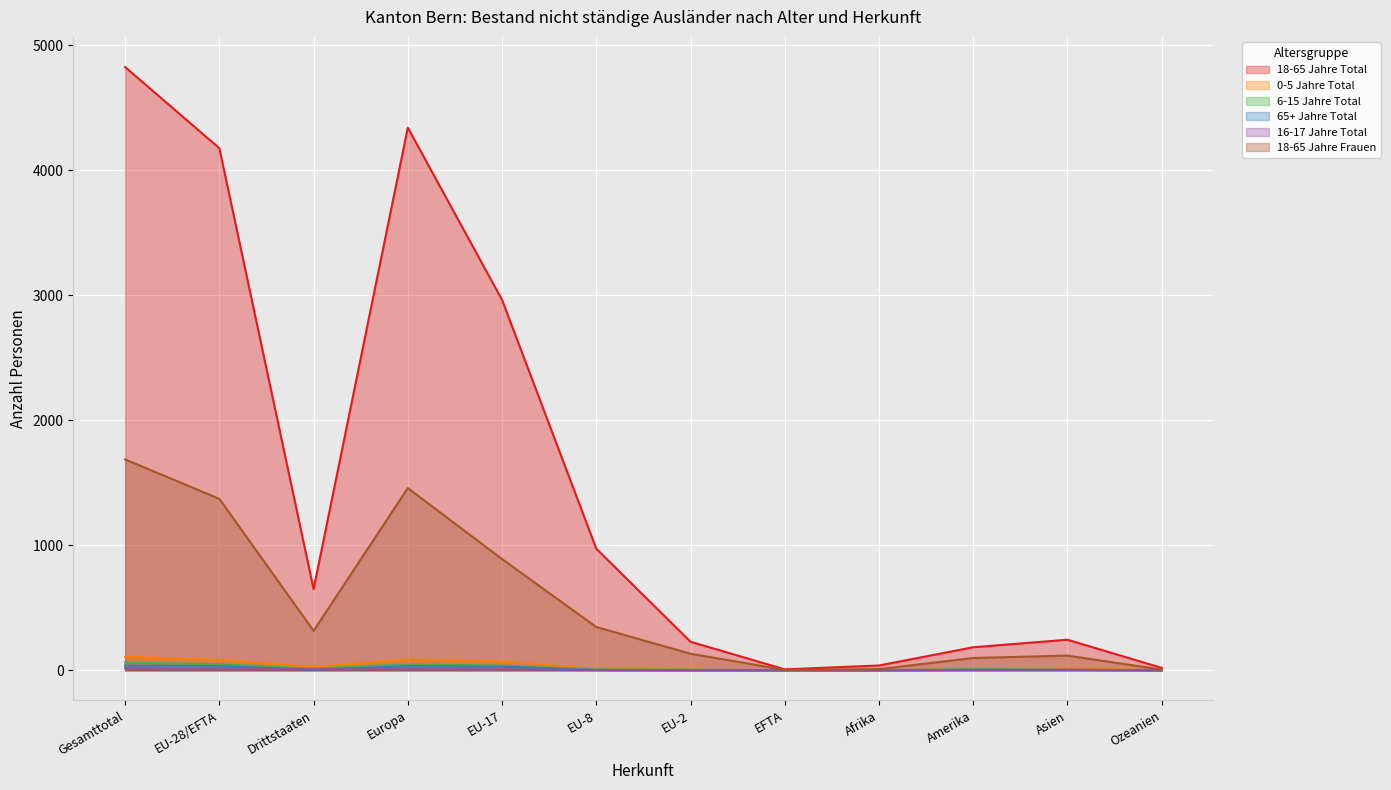

What is the total value across all series at EU-8?

1339